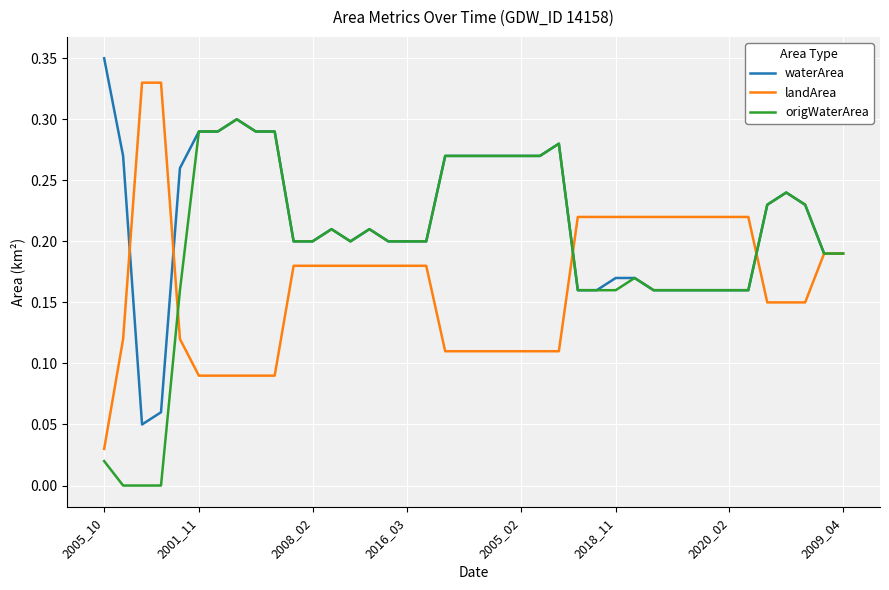

Rank the series by their maximum value, from lowest to highest.

origWaterArea, landArea, waterArea